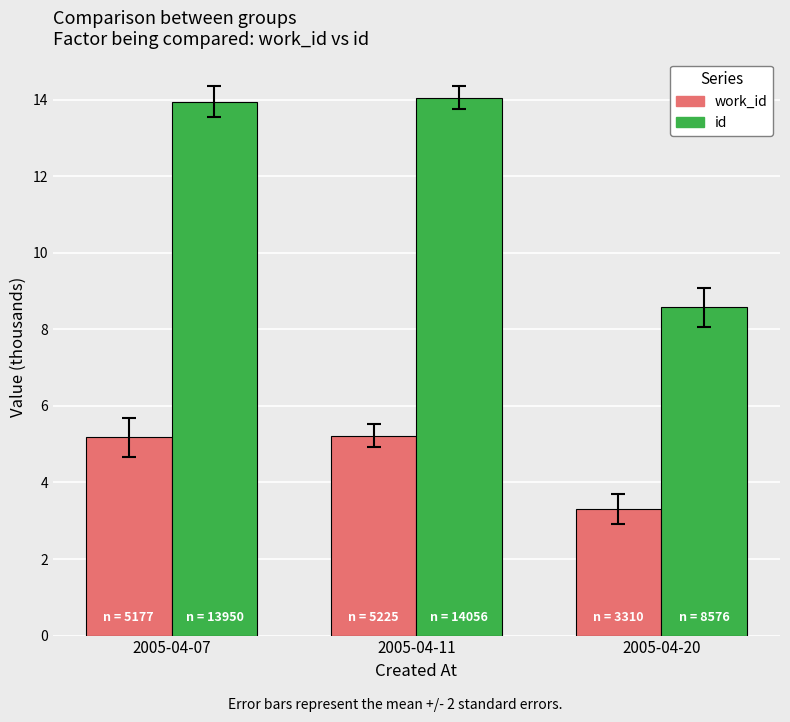

How many data points in work_id are less than 5?

1